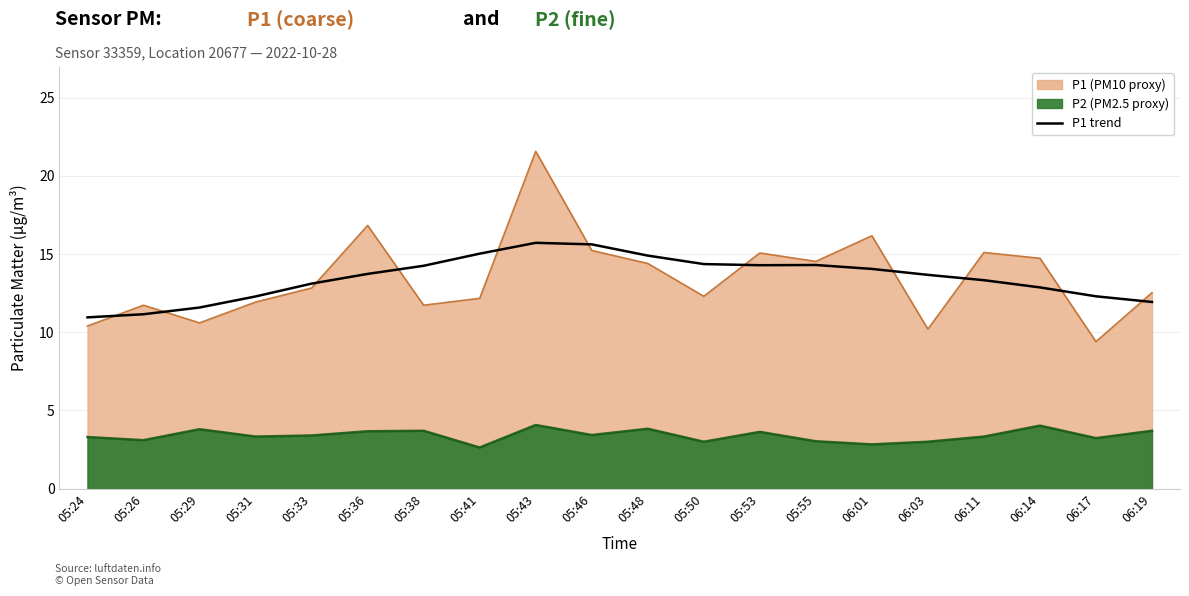

How many lines are shown in the chart?

1